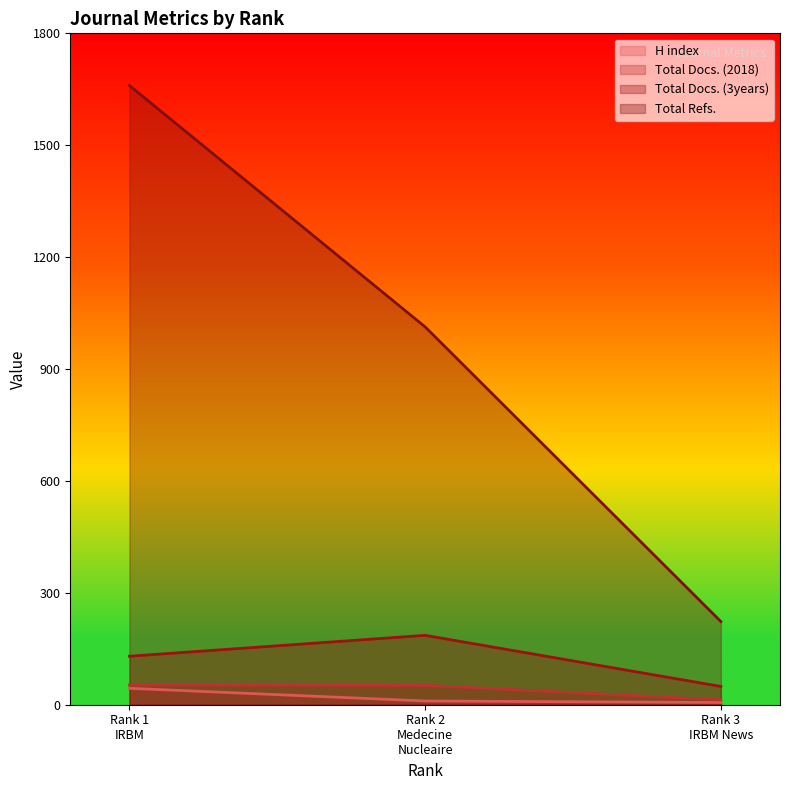

What are all the series names shown in the legend?

H index, Total Docs. (2018), Total Docs. (3years), Total Refs.